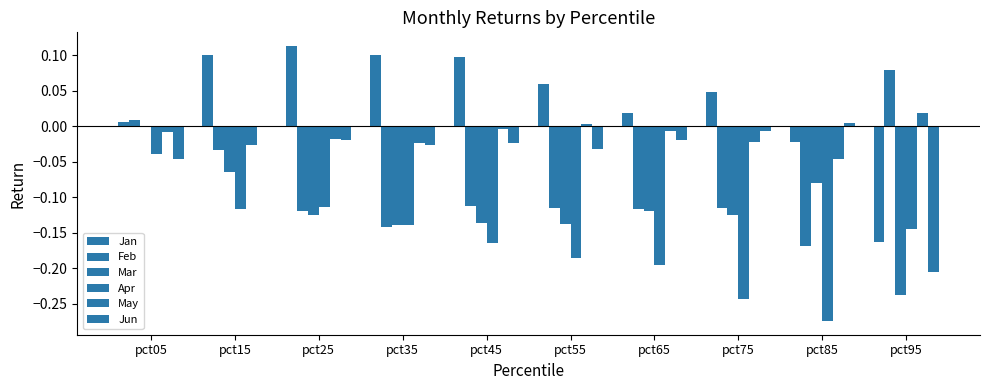

What is the difference between the maximum and minimum values in the Jun series?

0.2